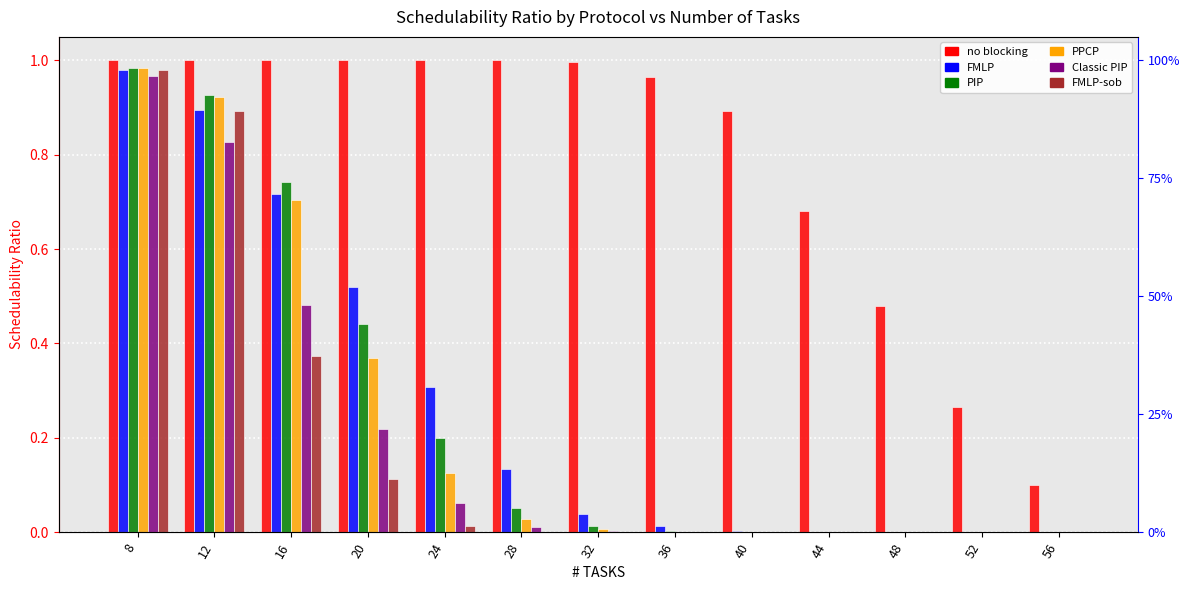

Which series changed the most between 8 and 36?

PPCP